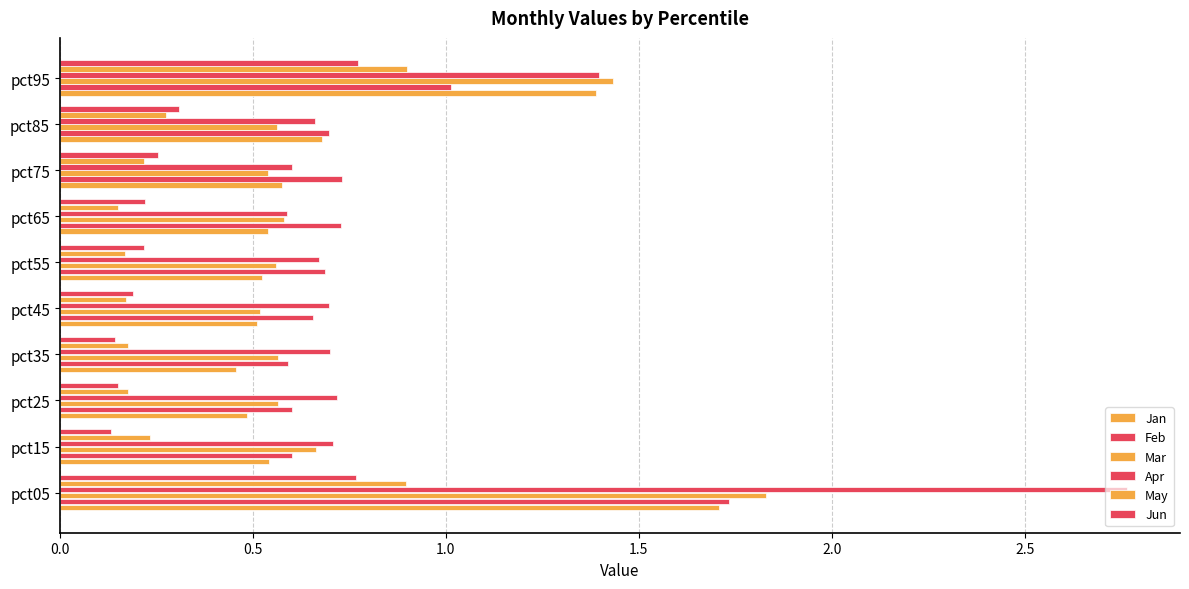

How many distinct data groups are displayed?

6